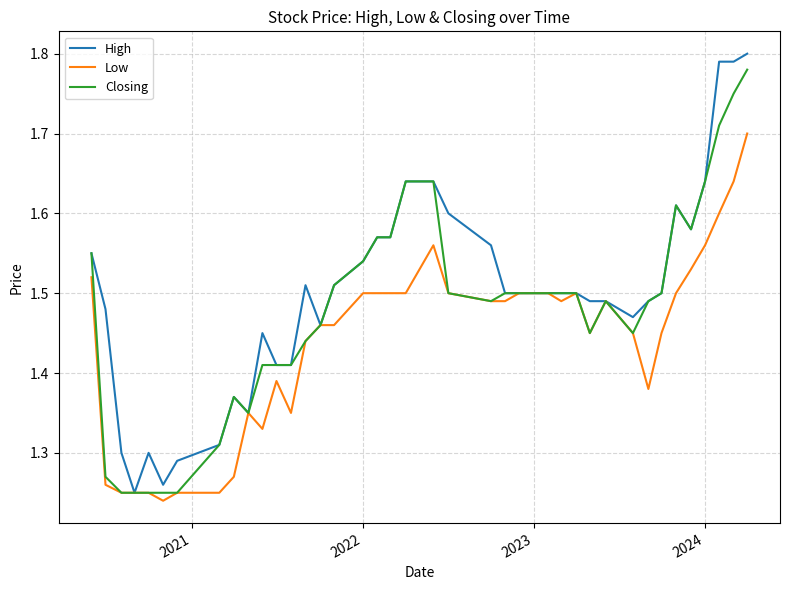

Rank the series by their average value, from highest to lowest.

High, Closing, Low